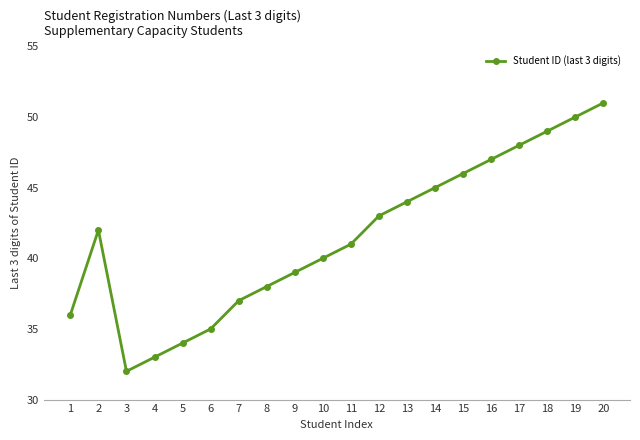

Where is the first local minimum?

3